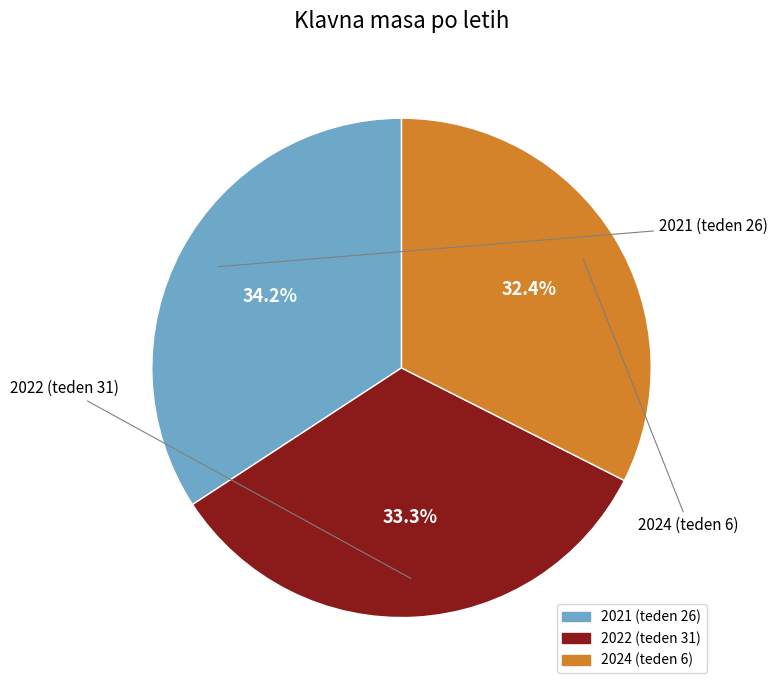

To the nearest percent, what portion does 2024 (teden 6) represent?

32%